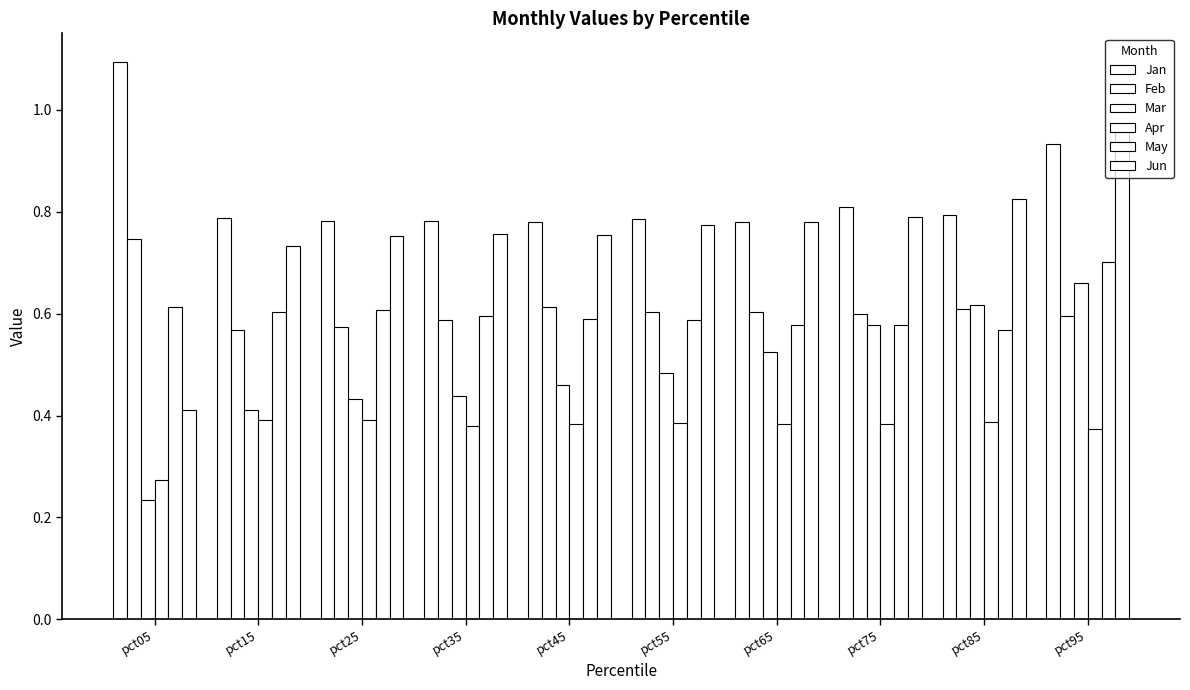

Rank the categories by Mar value from highest to lowest.

pct95, pct85, pct75, pct65, pct55, pct45, pct35, pct25, pct15, pct05